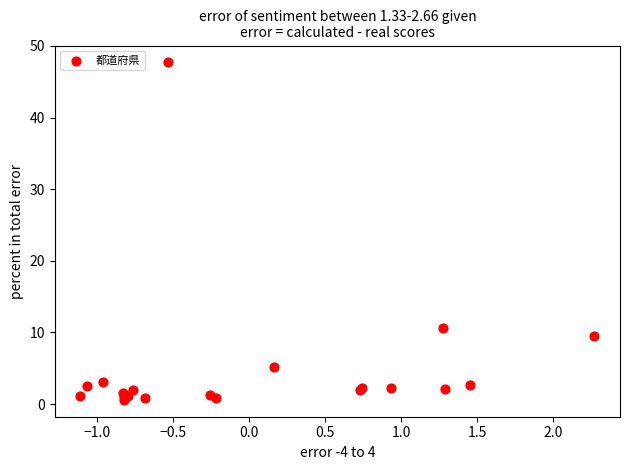

What Y value in the scatter plot is closest to 24?

10.6